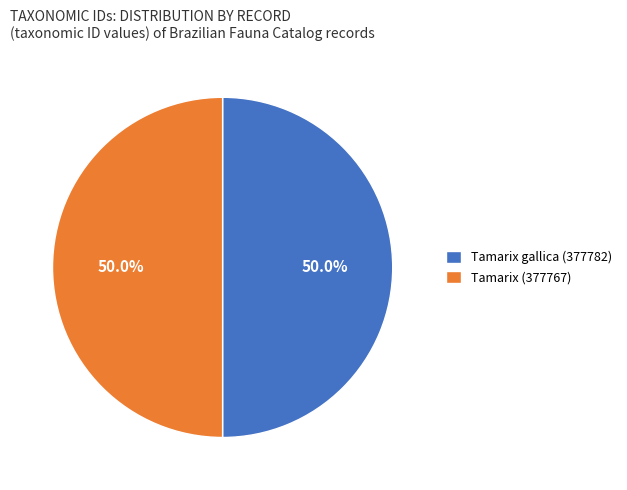

Count the number of slices in the pie.

2